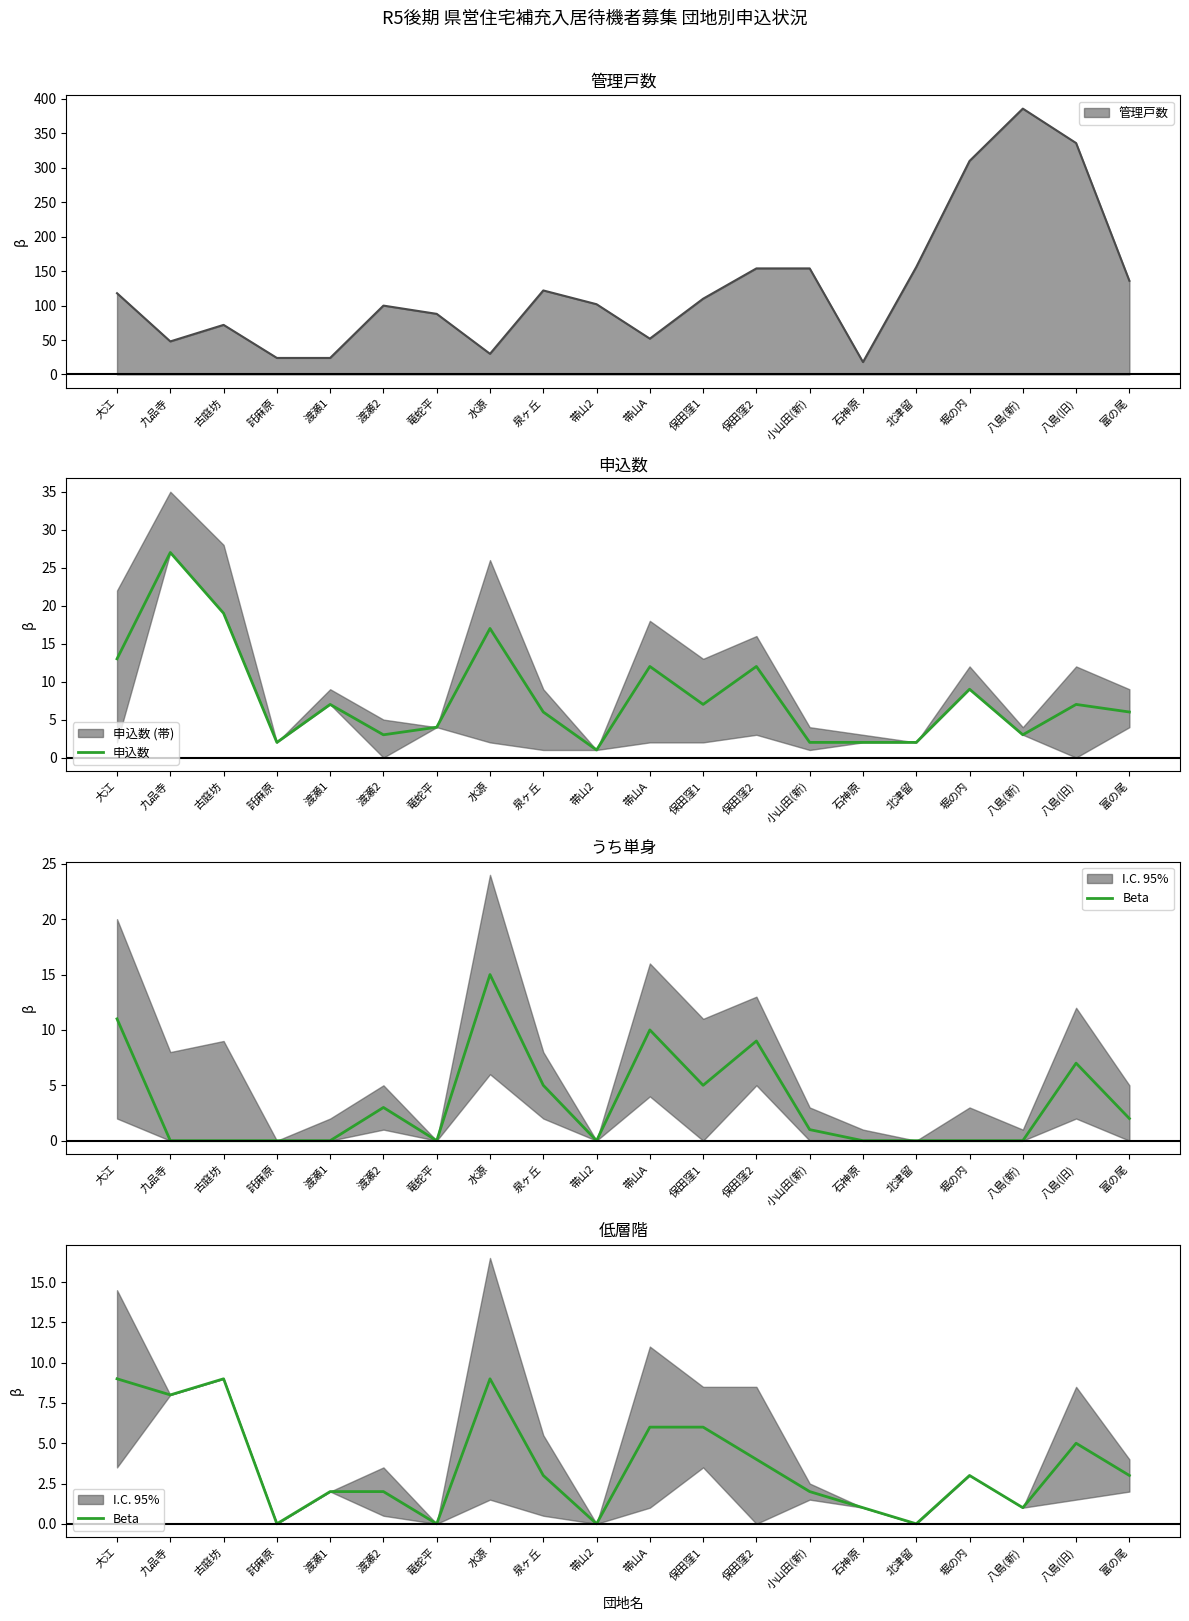

True or false: 申込数 and Beta intersect in this chart.

False